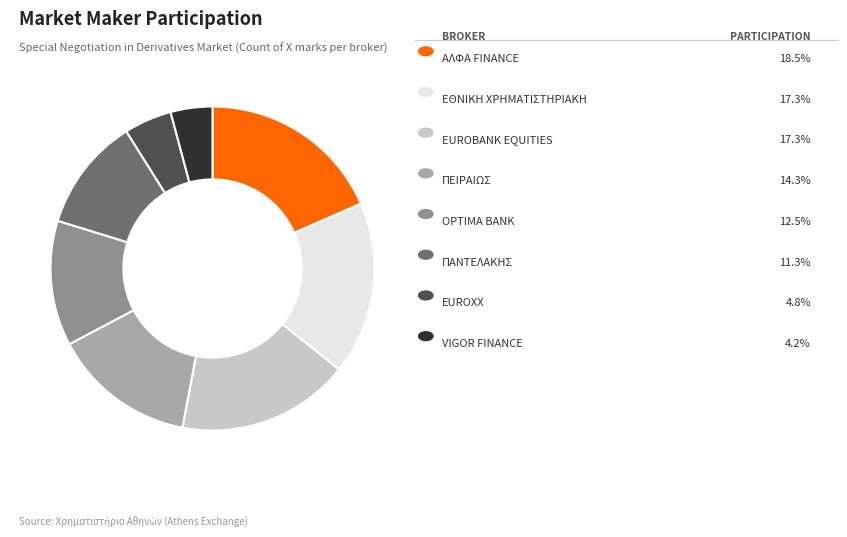

How many segments does this pie chart have?

8